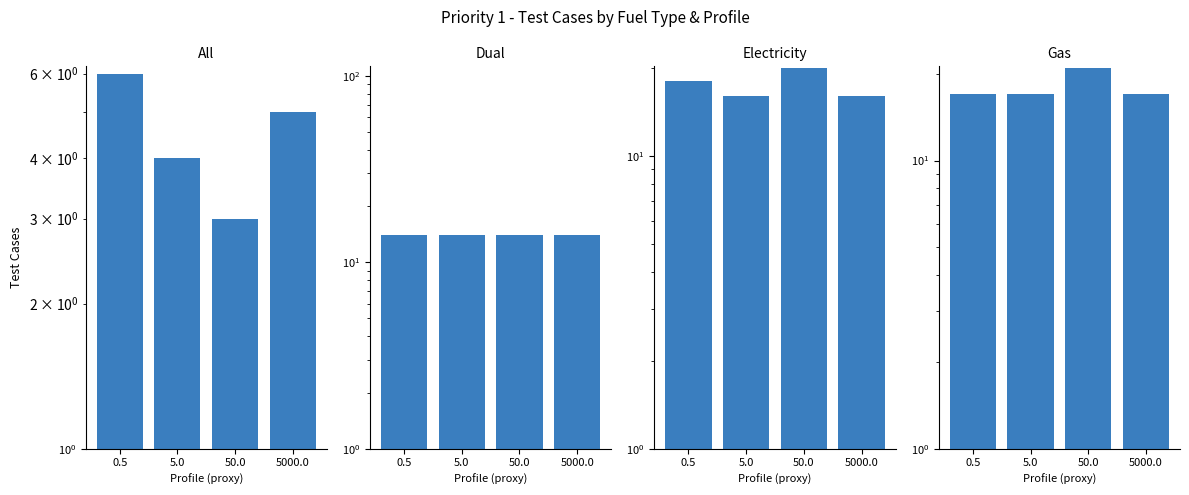

What value does the Dual series have at 5.0?

14